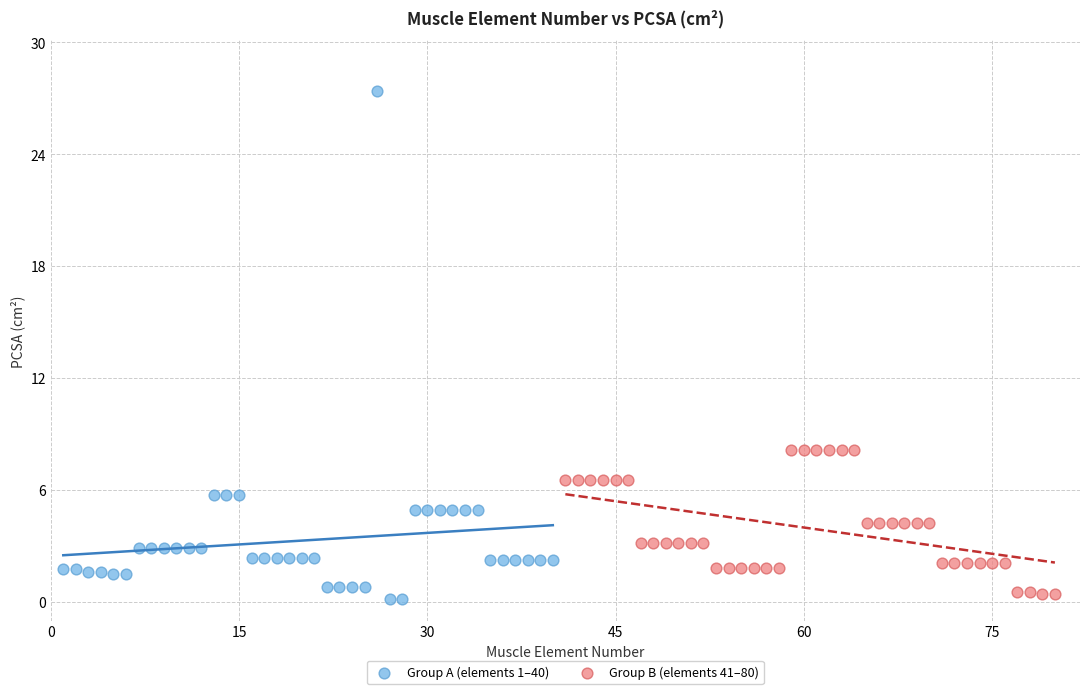

Which series has the largest Y range (max minus min)?

Group A (elements 1–40)